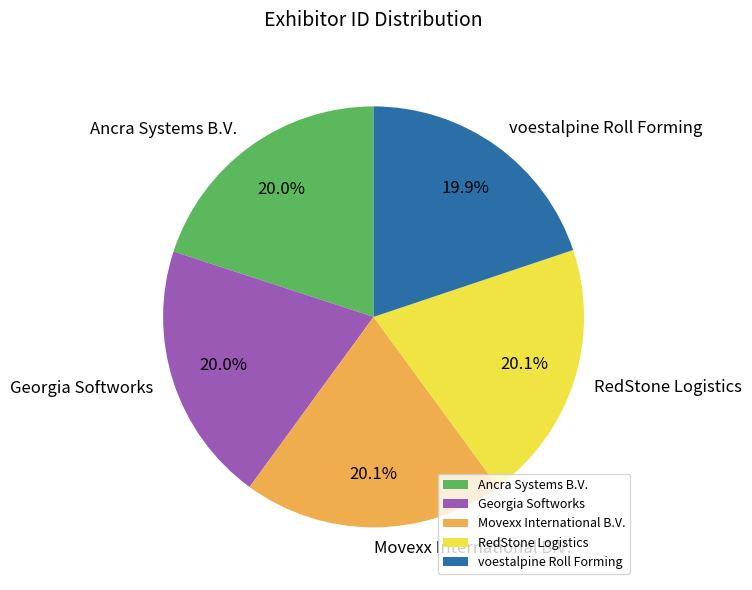

What is the ratio of the value at Movexx International B.V. to the value at voestalpine Roll Forming?

1.0